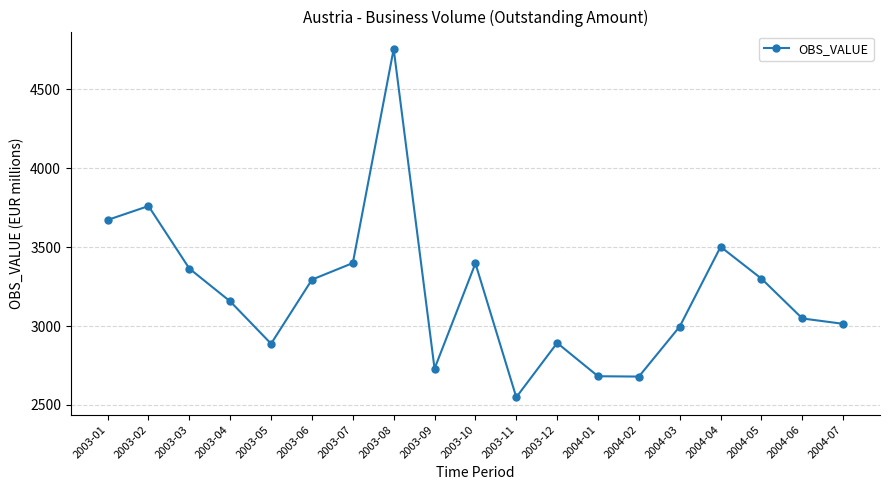

At which category does the data reach its first local peak?

2003-02